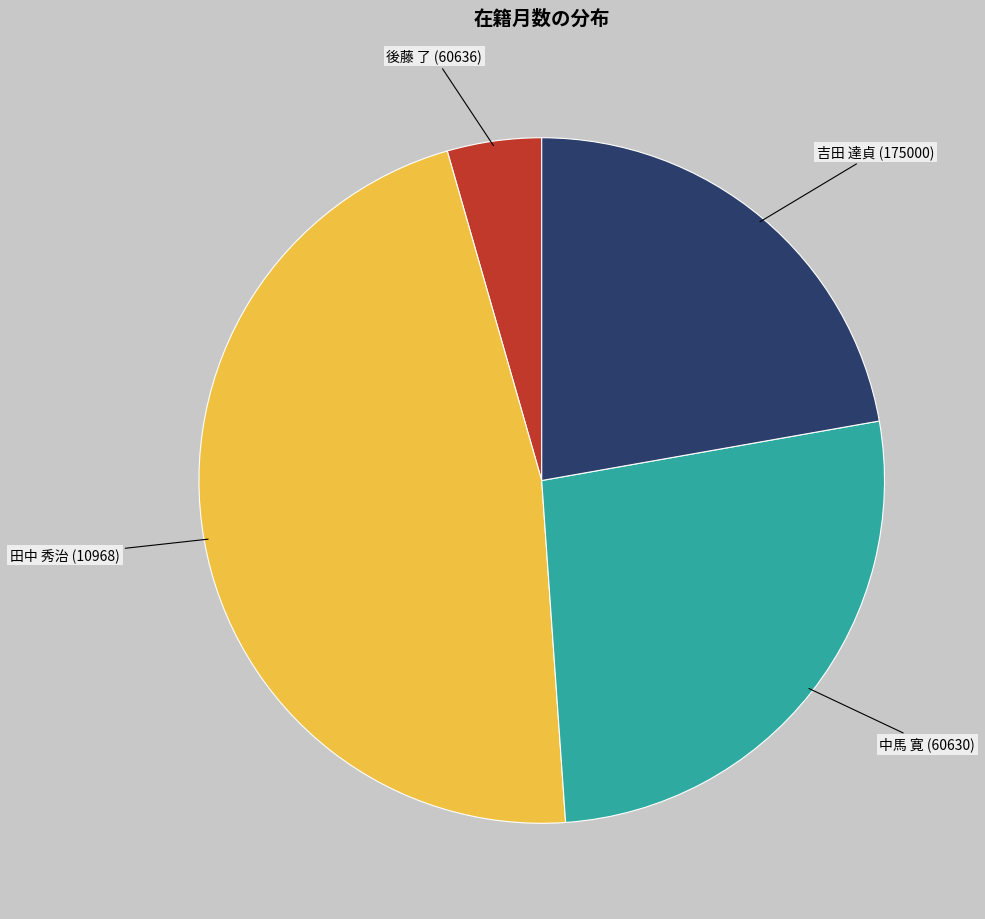

Is there a majority slice in this chart?

No